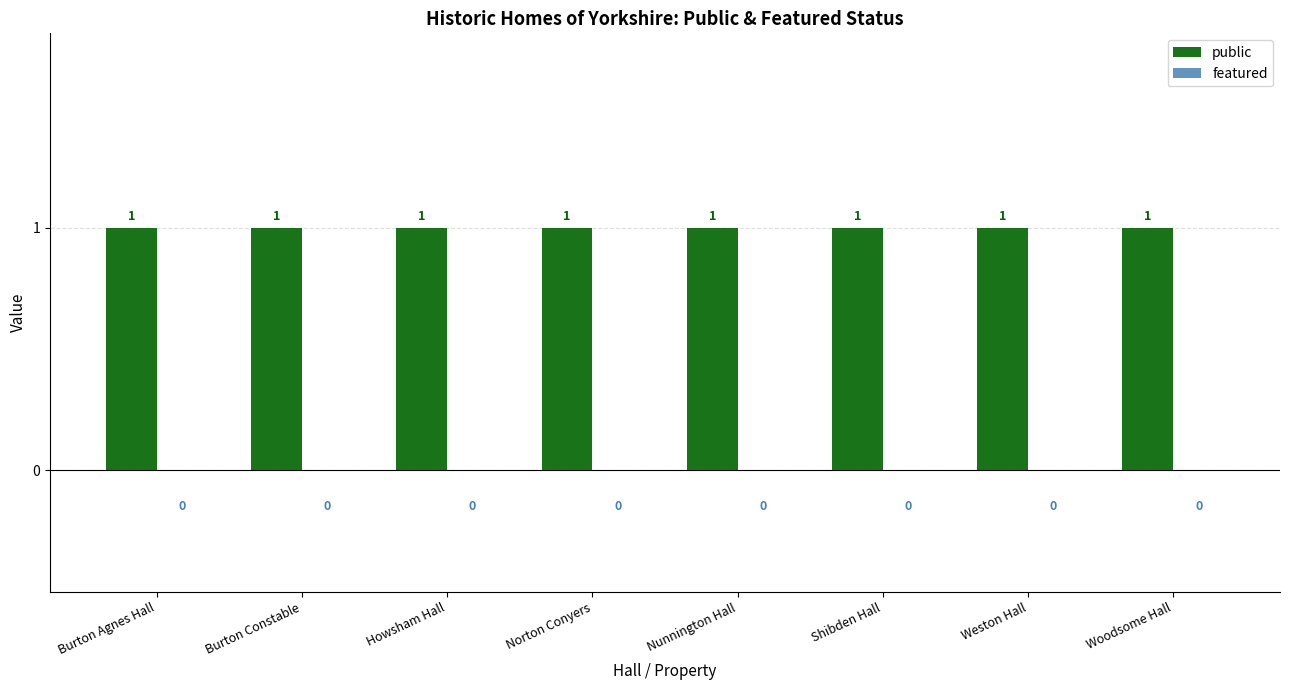

Reading right to left, list all the values displayed in this chart.

public: 1	1	1	1	1	1	1	1
featured: 0	0	0	0	0	0	0	0